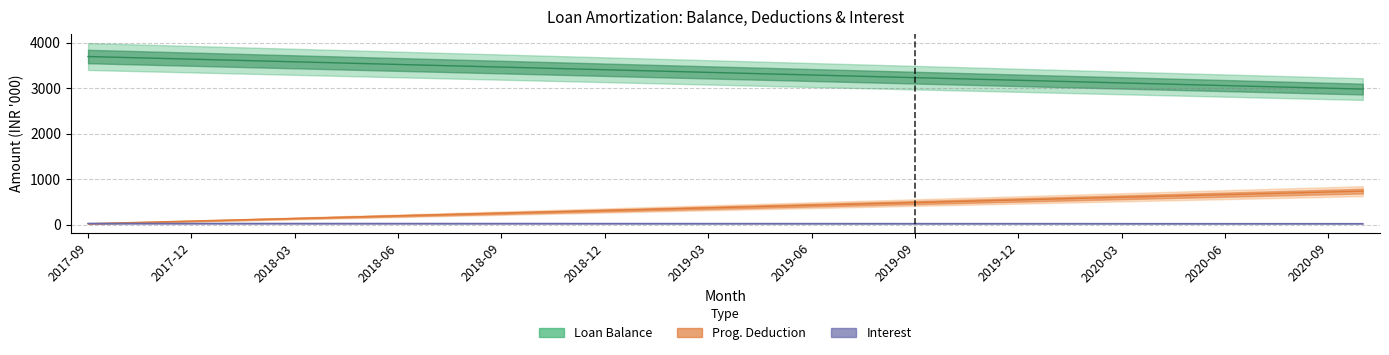

True or false: Prog. Deduction has more than 2 points higher than both neighbors.

False